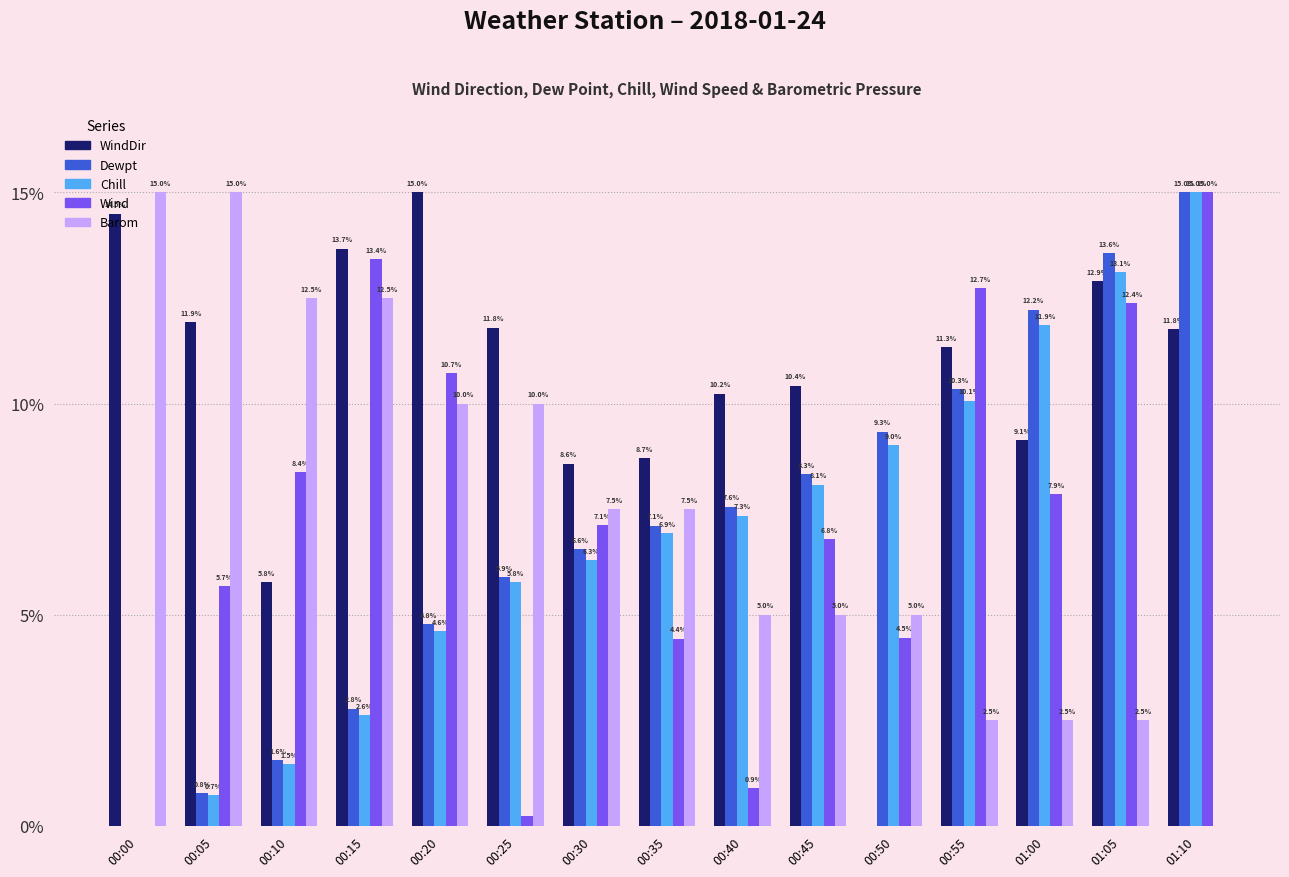

What is the spread (max minus min) of values at 00:05?

14.3